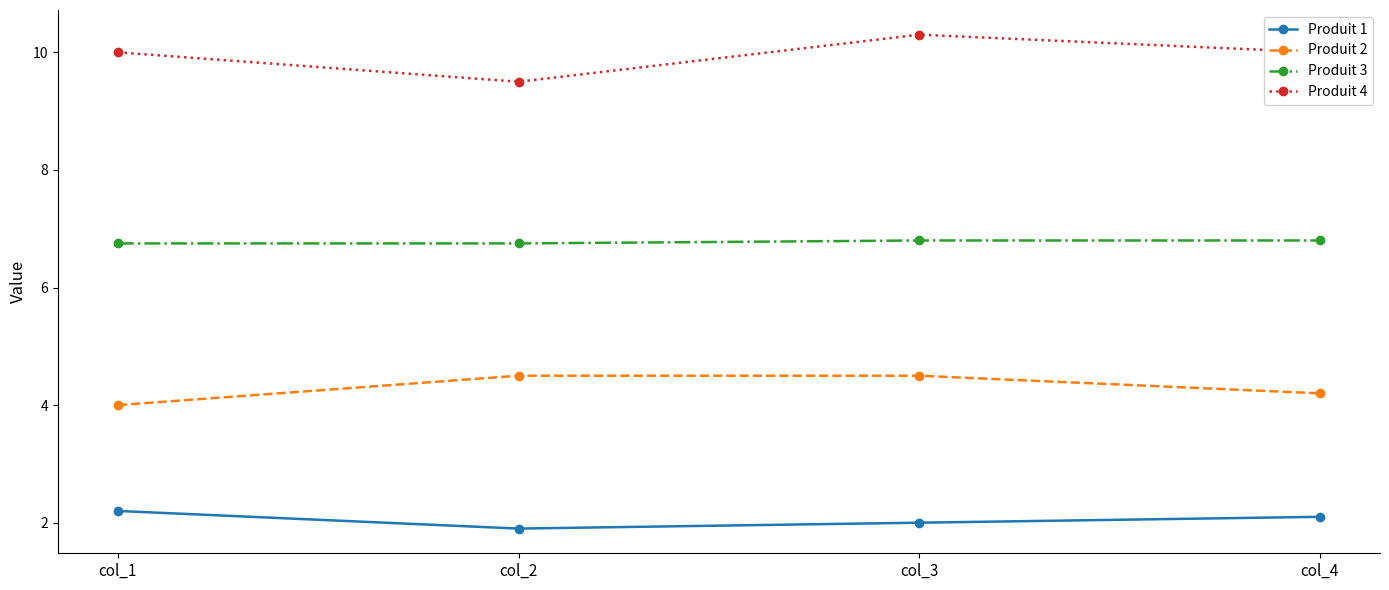

True or false: Produit 4 and Produit 2 cross at least once.

False